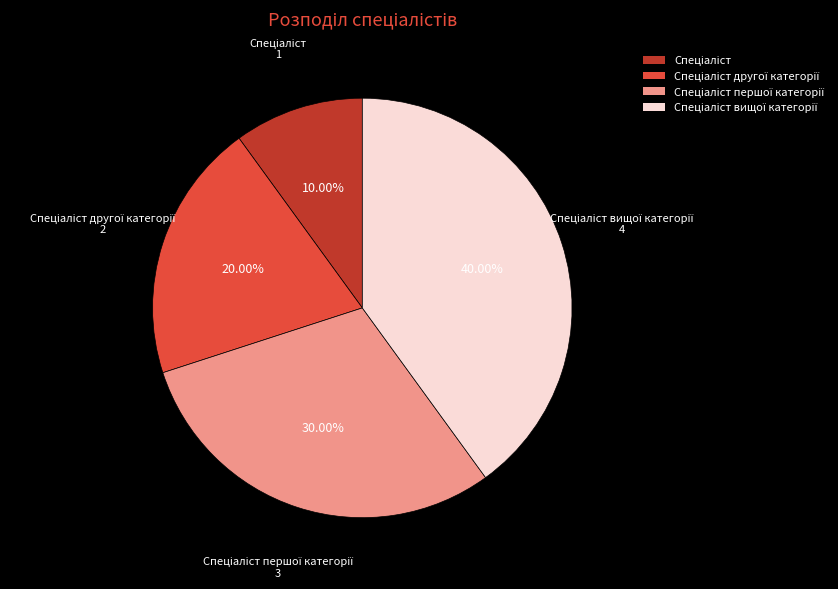

Is there any slice that represents more than half of the pie?

No